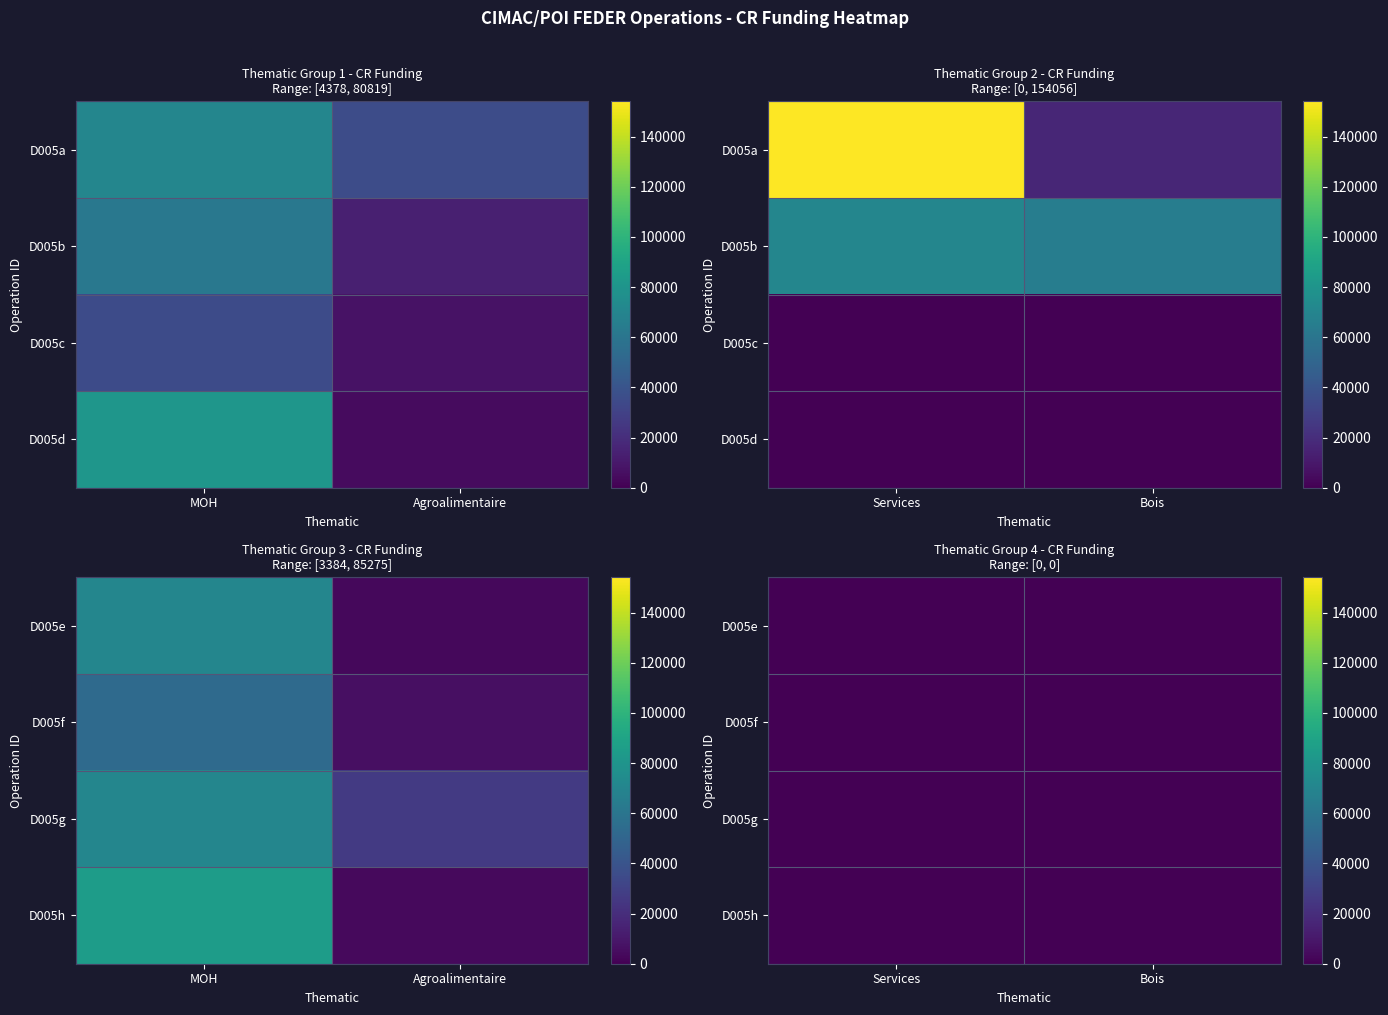

The value of MOH at D005g is 23677.2. True or false?

False